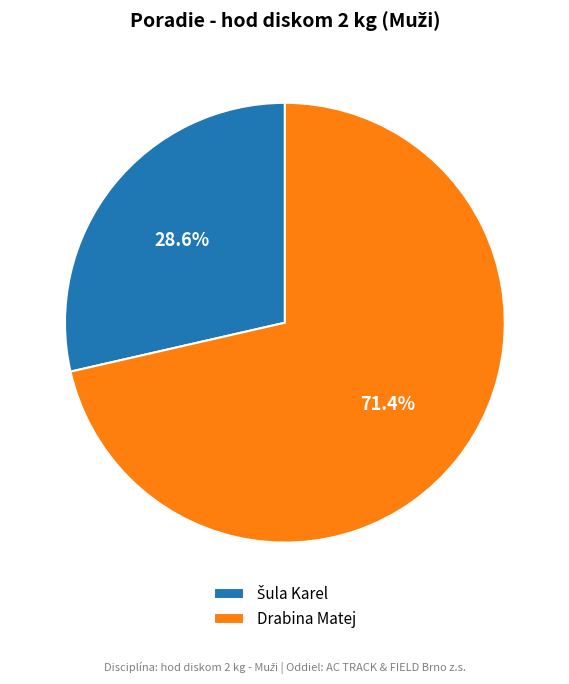

Is there a majority slice in this chart?

Yes